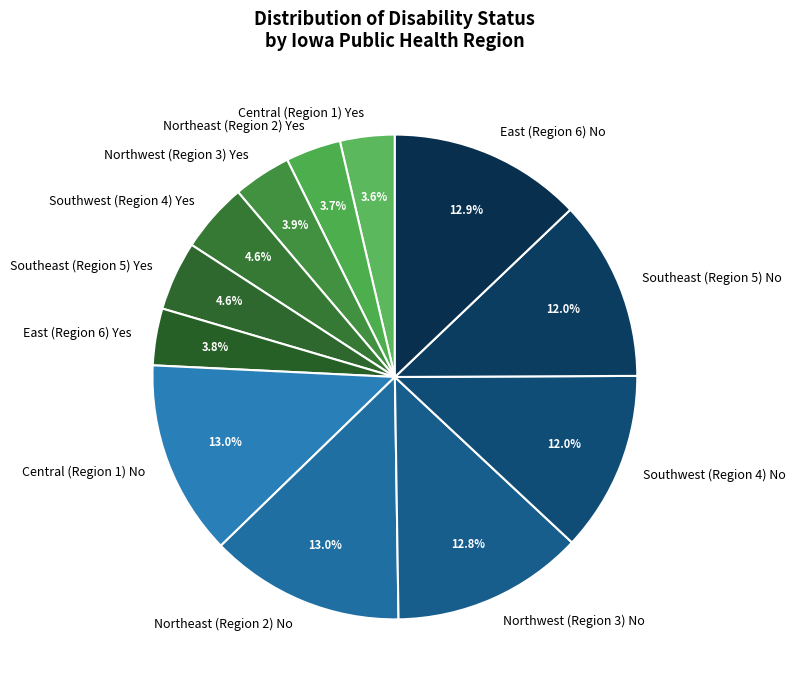

Do Northeast (Region 2) No and Southeast (Region 5) No together represent more than half of the pie?

No